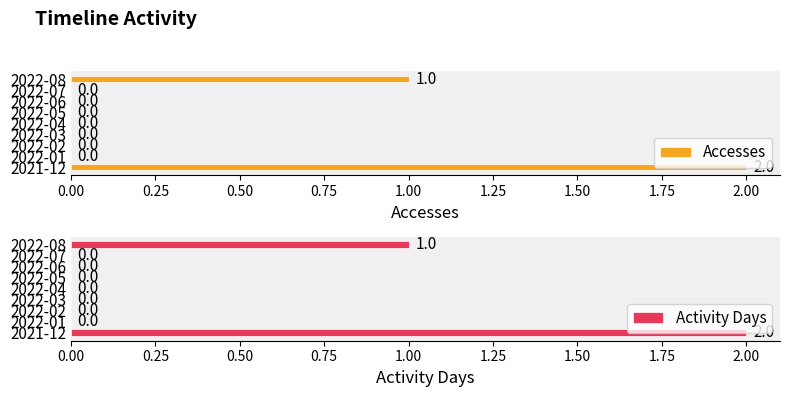

Which series has the widest spread of values?

Accesses